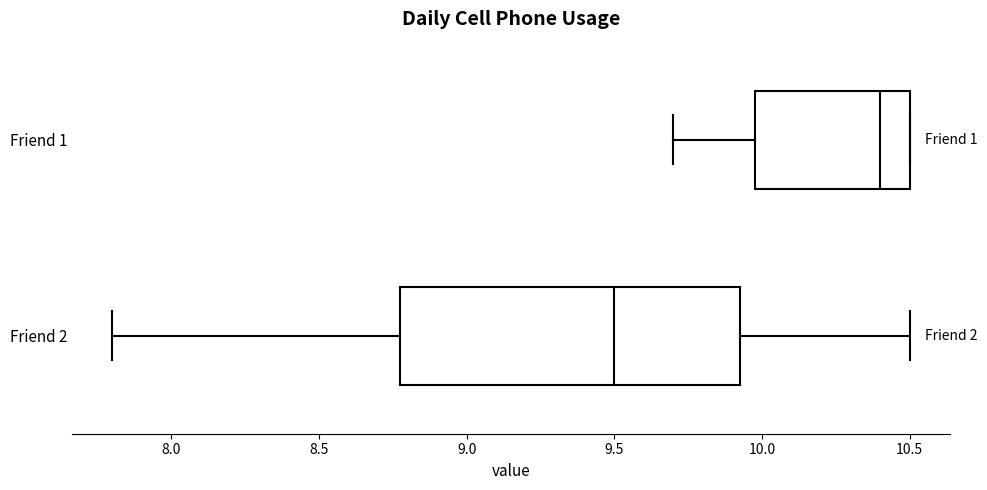

Reading bottom to top, read every box against the x-axis: the position of its median line, the range the box covers, and the ends of its whiskers. The values are not printed on the chart, so give them approximately, as read against the axis.

Friend 2: median 9.50, box 8.80 to 9.95, whiskers 7.80 to 10.50
Friend 1: median 10.40, box 10.00 to 10.50, whiskers 9.70 to 10.50